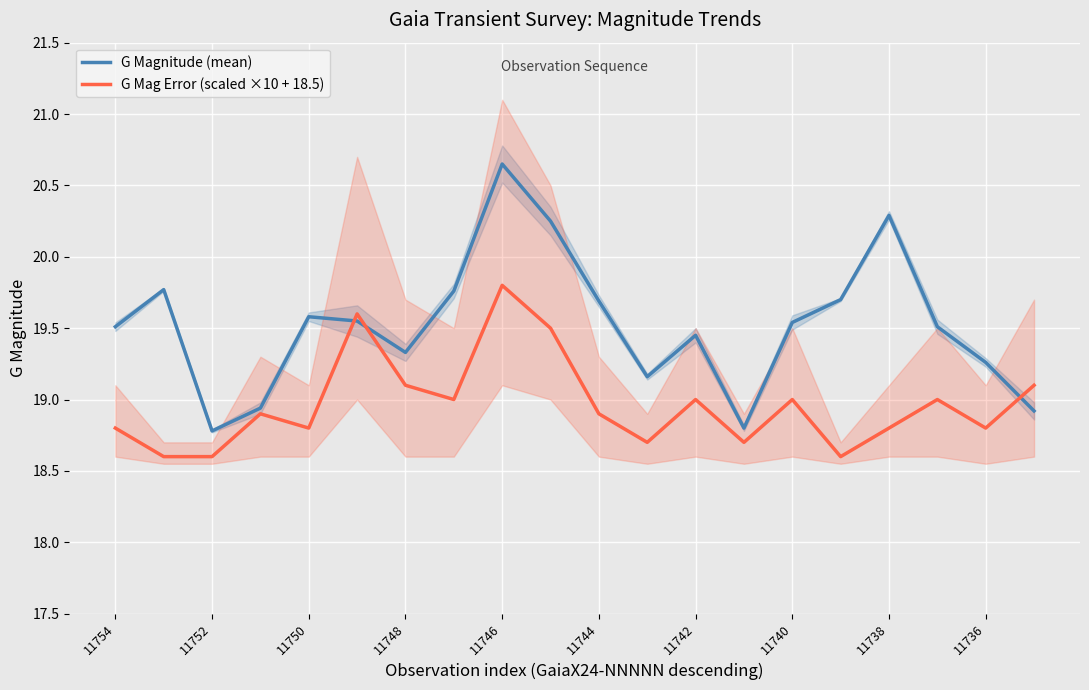

True or false: G Mag Error (scaled ×10 + 18.5) and G Magnitude (mean) intersect in this chart.

True